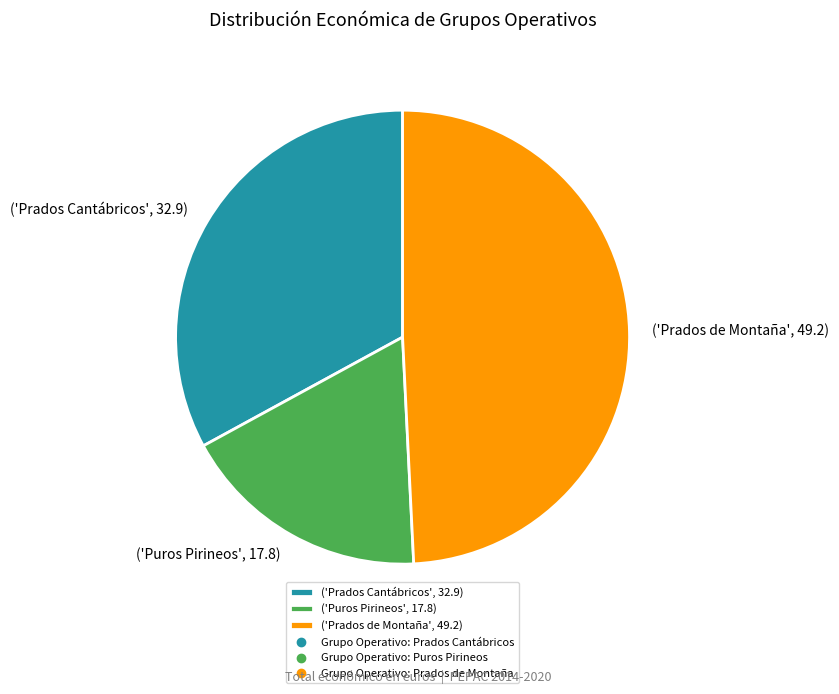

How many segments does this pie chart have?

3